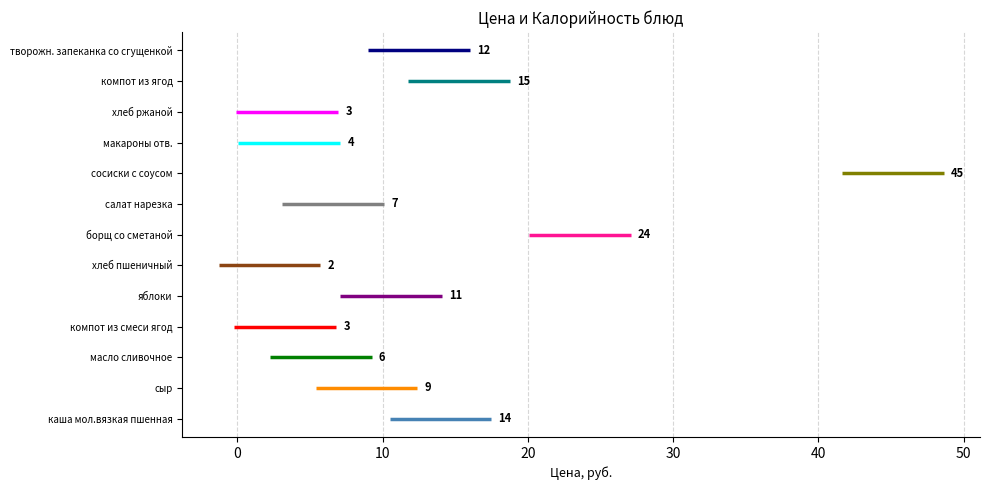

Is it true that Калорийность equals 152.5 at хлеб ржаной?

False